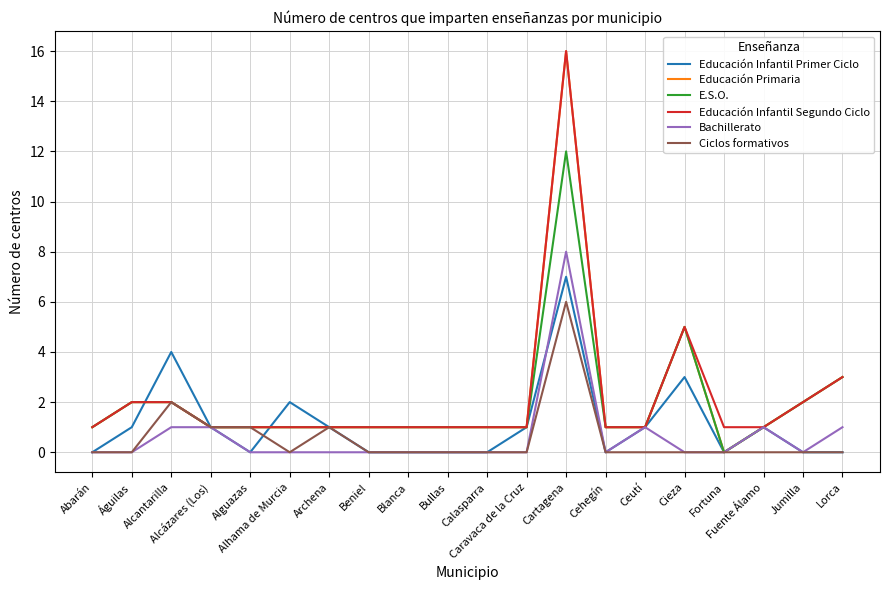

What is the difference between the second highest and minimum values in the Ciclos formativos series?

2